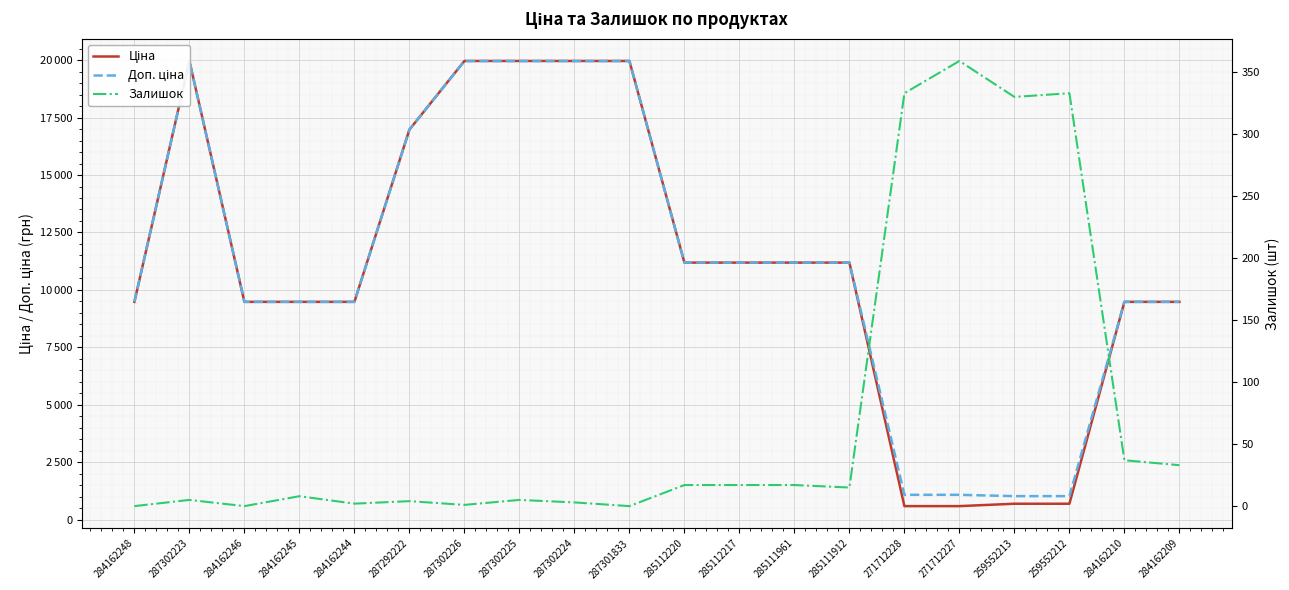

Is it true that Доп. ціна equals 9480.1 at 284162244?

True